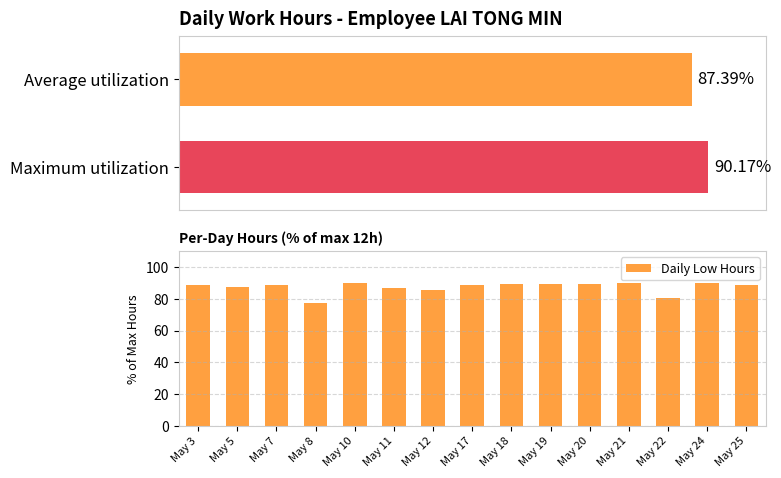

The chart shows a value of 51.6 at May 19. True or false?

False